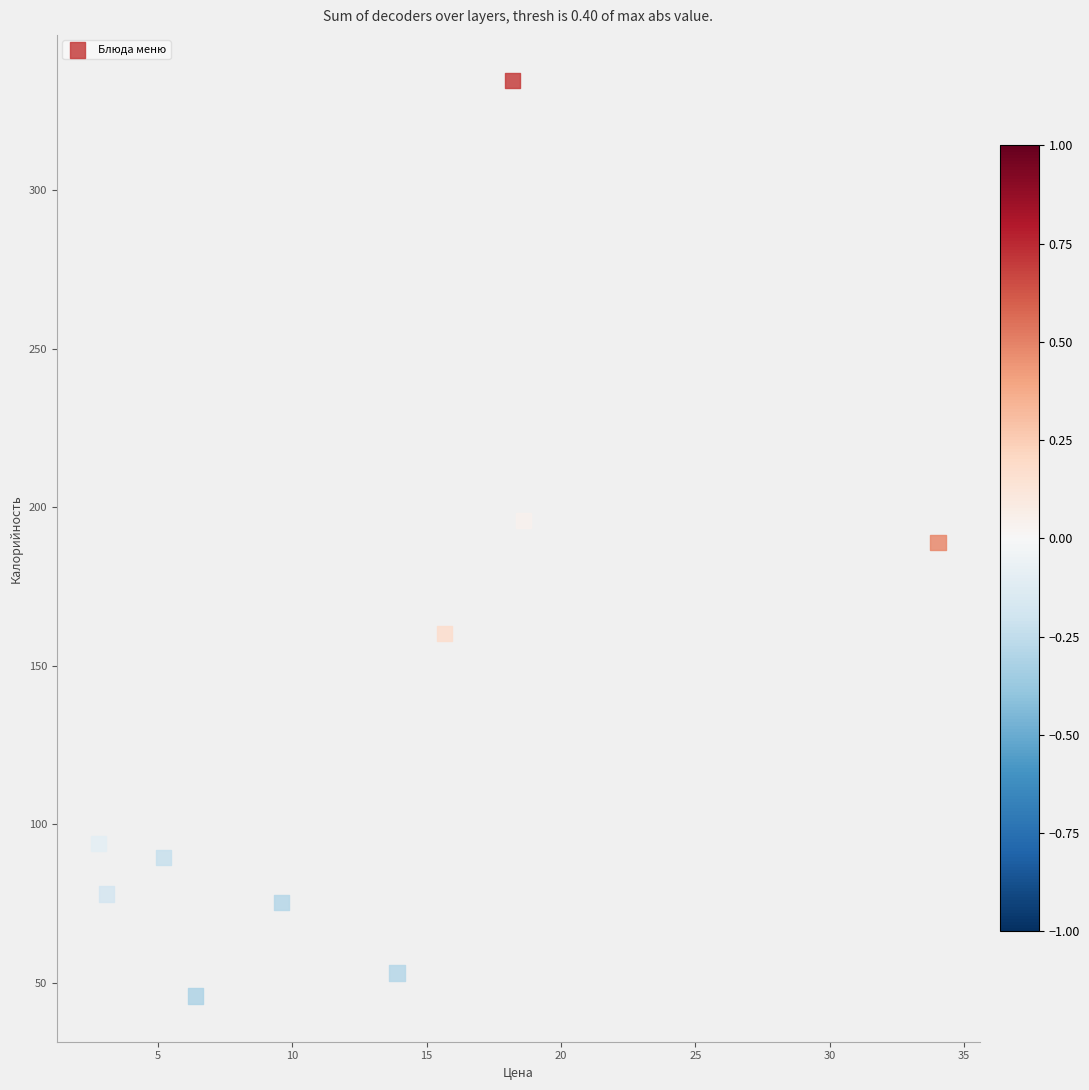

What is the range of Y values (max minus min)?

288.8